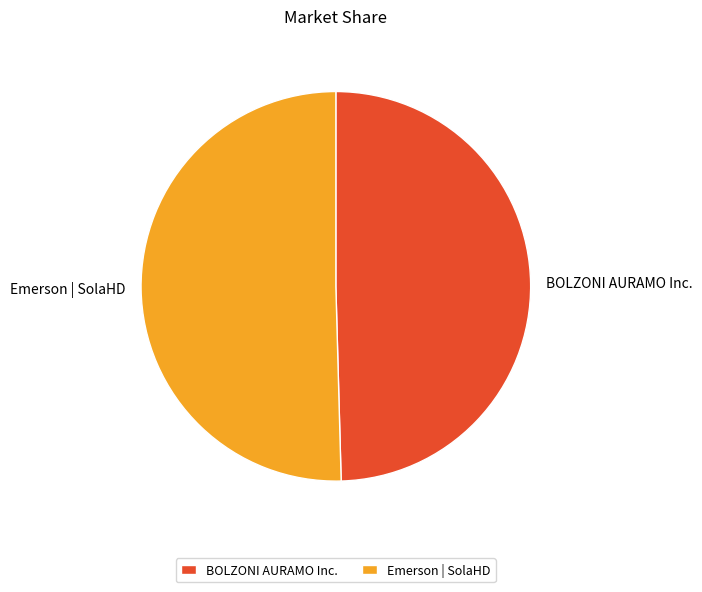

True or false: Emerson | SolaHD accounts for 38% of the total.

False